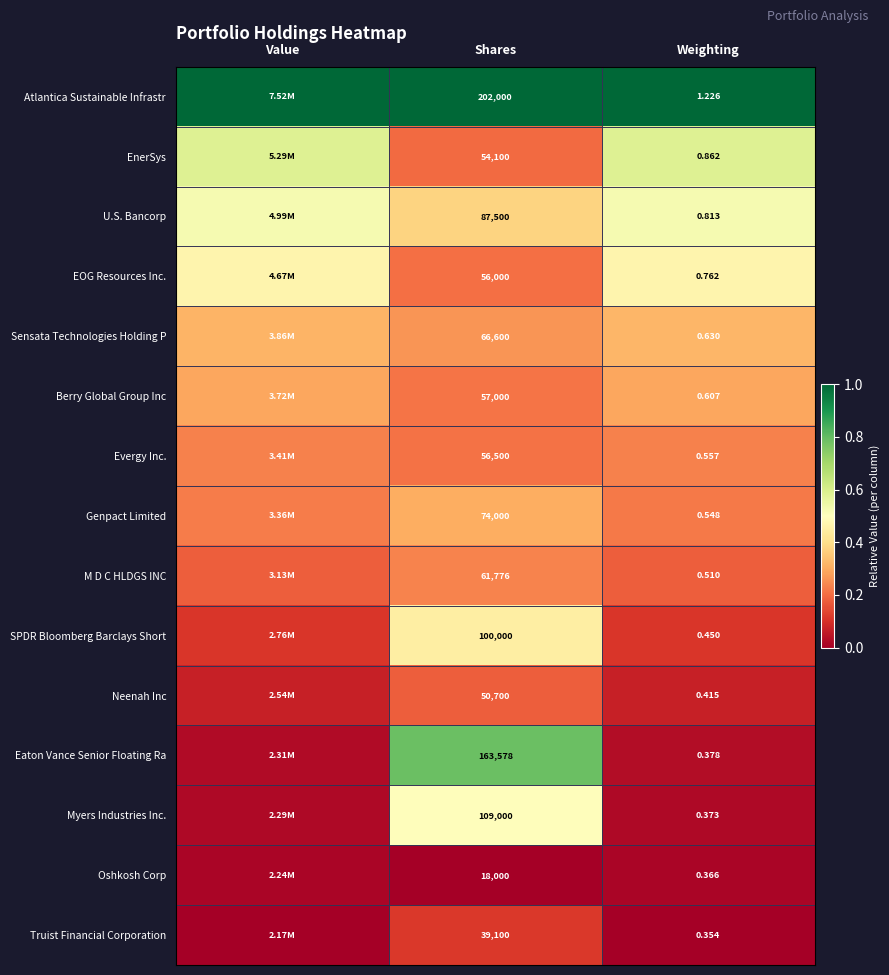

Which series changed the most between Shares and Weighting?

Atlantica Sustainable Infrastr